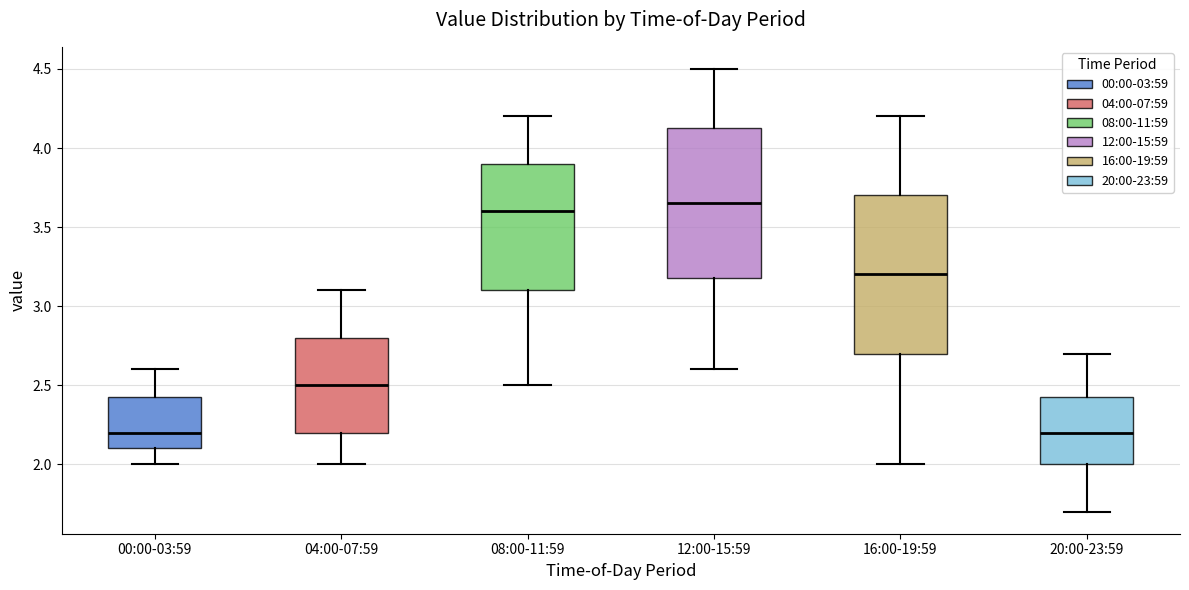

Where does the lower whisker of the box for 00:00-03:59 end on the y-axis? The values are not printed on the chart, so give them approximately, as read against the axis.

2.00